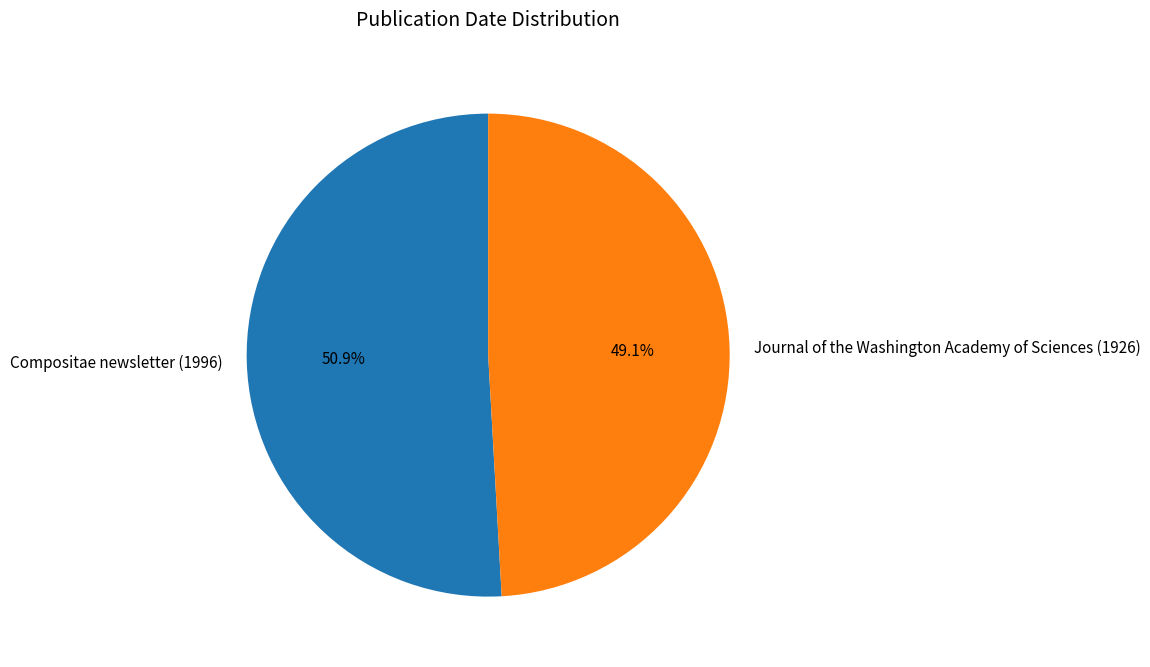

What is the smallest slice in the pie chart?

Journal of the Washington Academy of Sciences (1926)